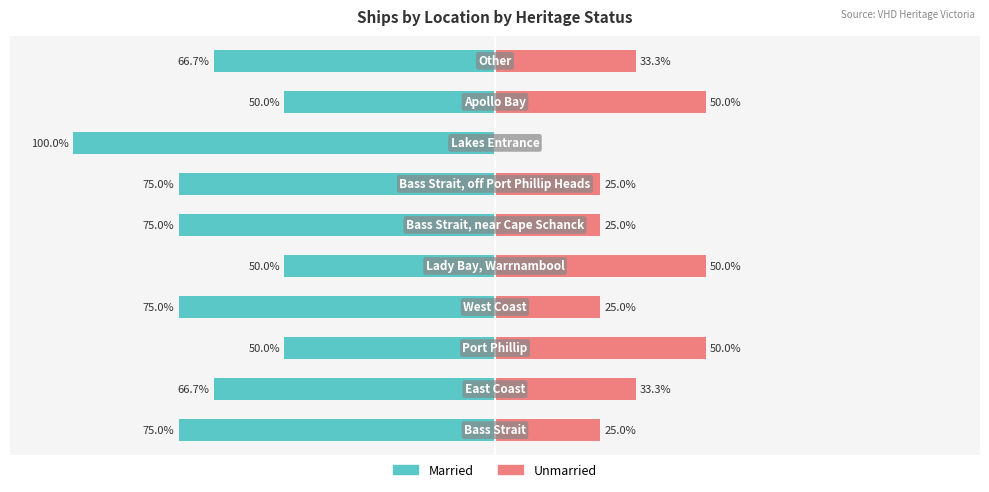

Rank the categories by Married value from highest to lowest.

2, 4, 8, 1, 9, 0, 3, 5, 6, 7